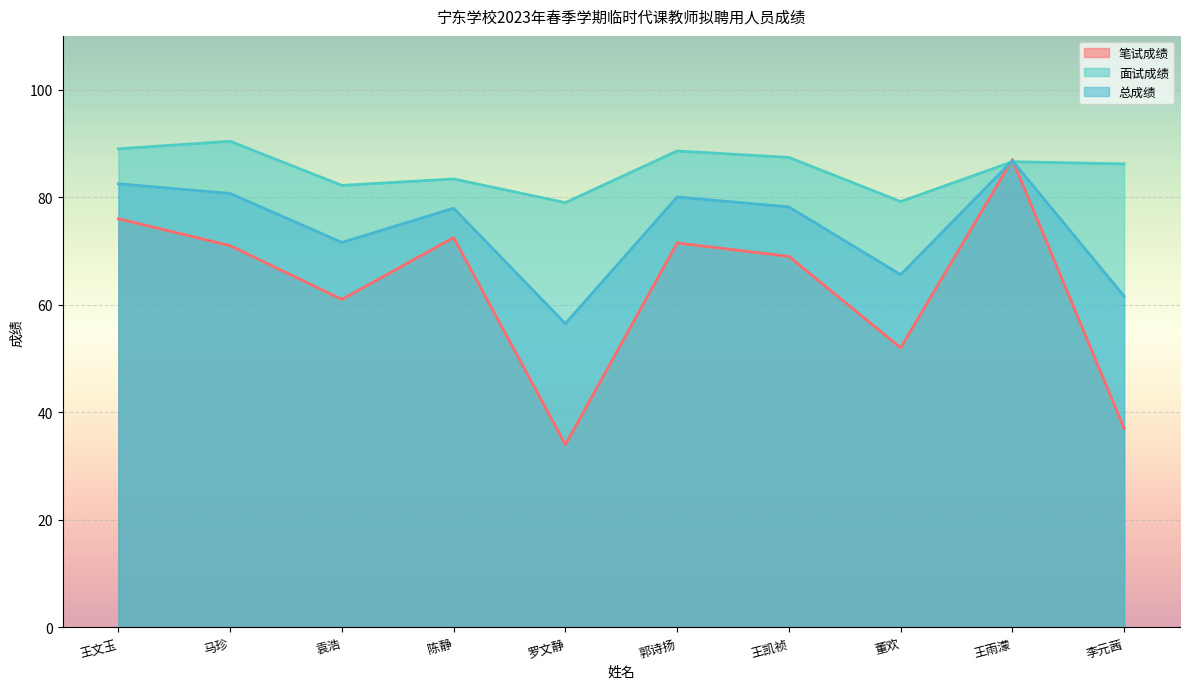

At which category is the sum across all series the highest?

王雨濛